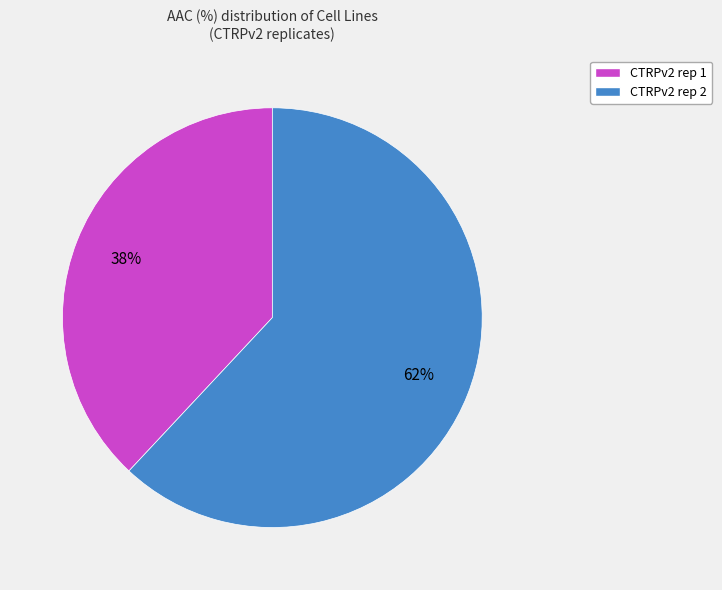

Approximately how many times larger is the value at CTRPv2 rep 1 compared to CTRPv2 rep 2?

0.6